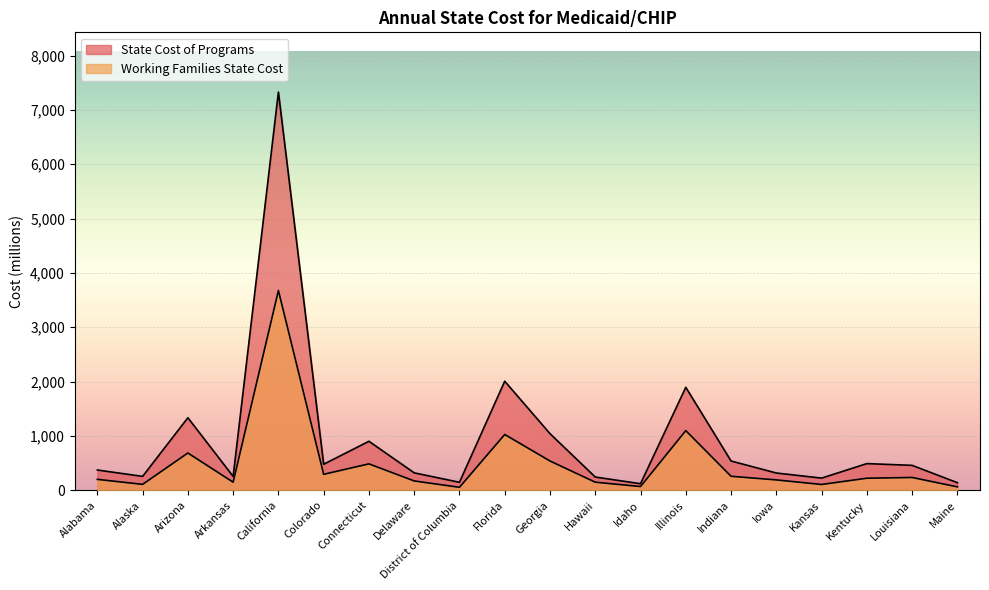

True or false: Working Families State Cost and State Cost of Programs intersect in this chart.

False